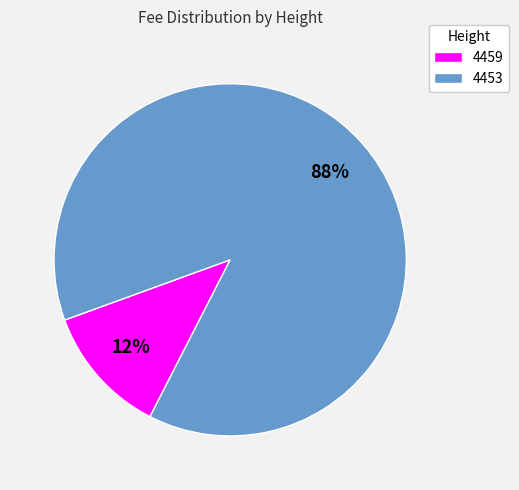

True or false: 4459 accounts for 12% of the total.

True